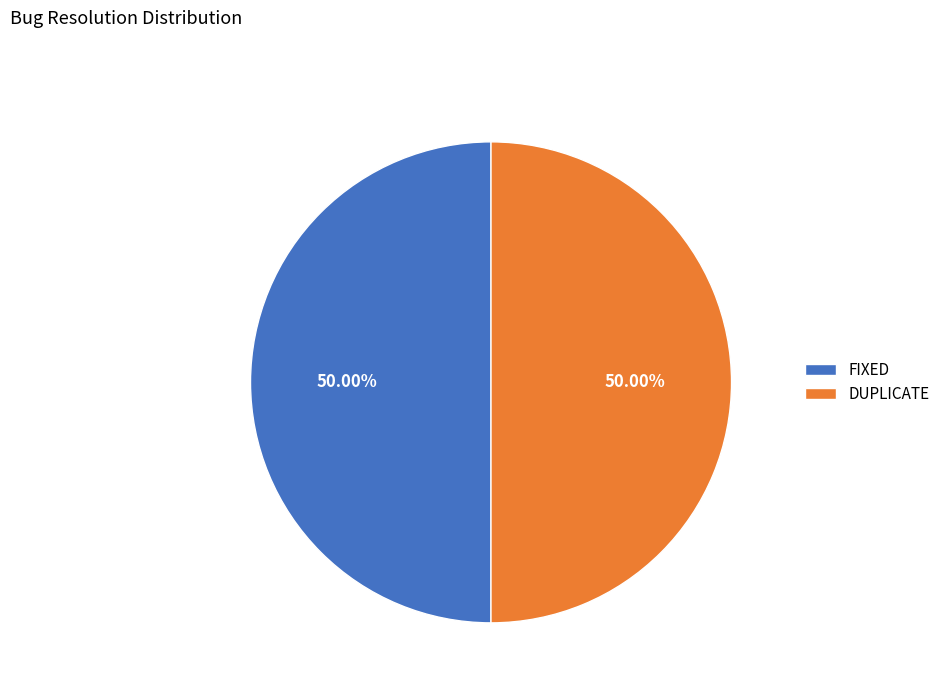

What is the ratio of the value at FIXED to the value at DUPLICATE?

1.0